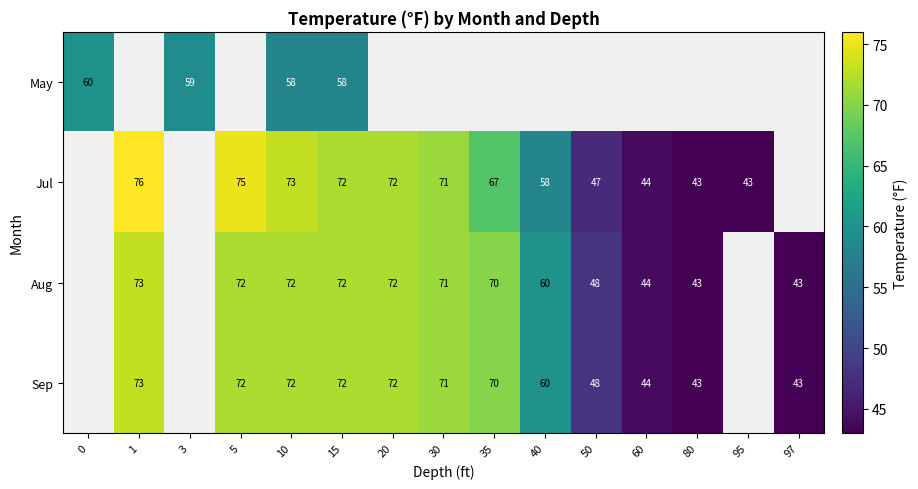

Is the value of Aug at 80 greater than the value of May at 3?

No